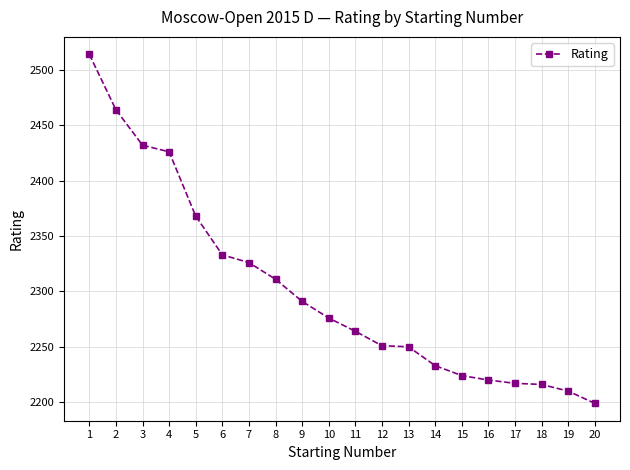

What is the greatest value displayed?

2514